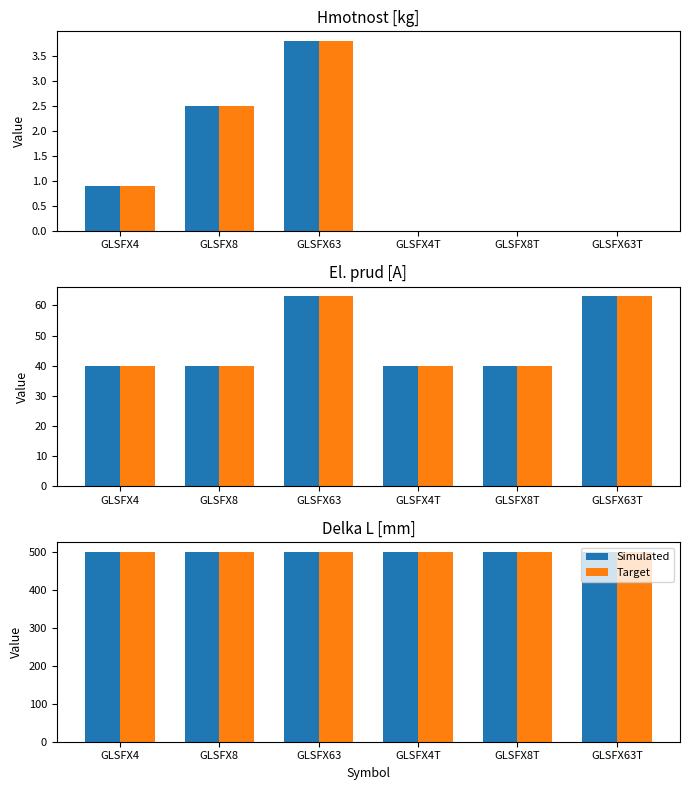

What is the sum of all Hmotnost [kg] values?

7.2